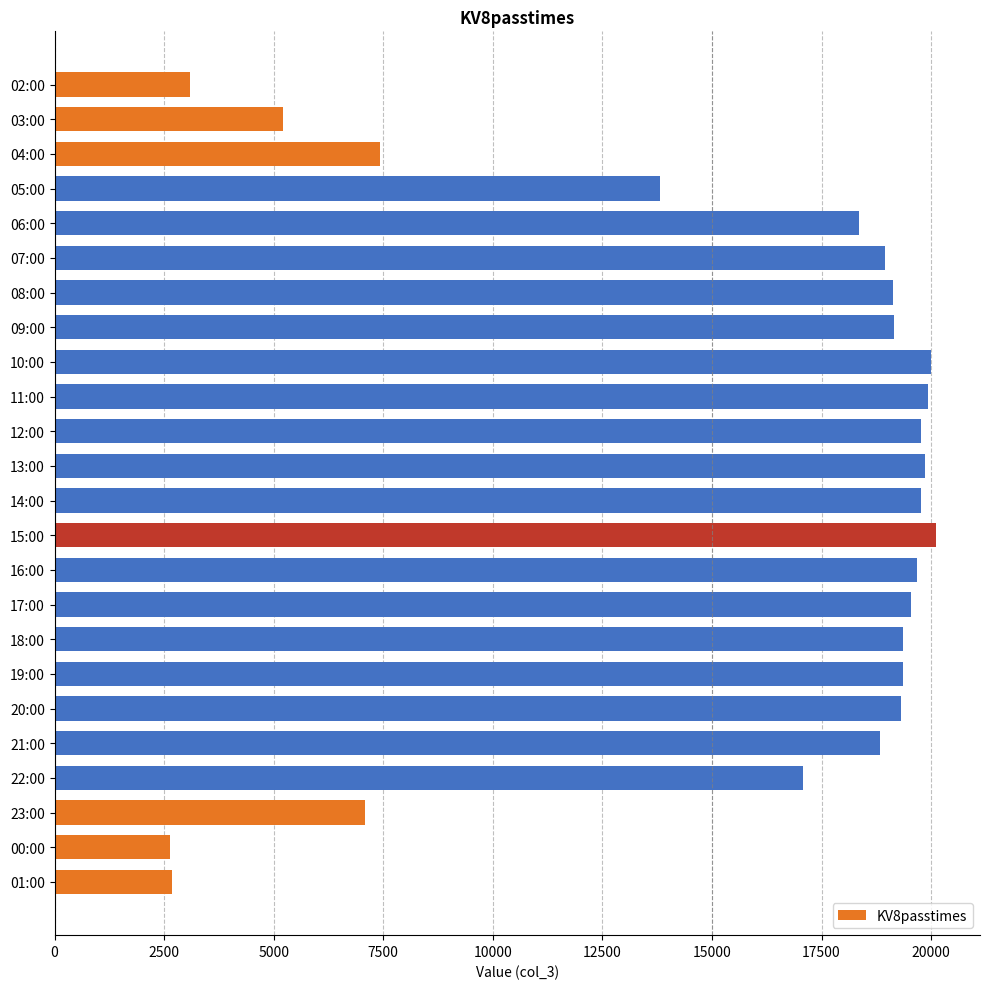

True or false: the data shows 8360 at 16:00.

False